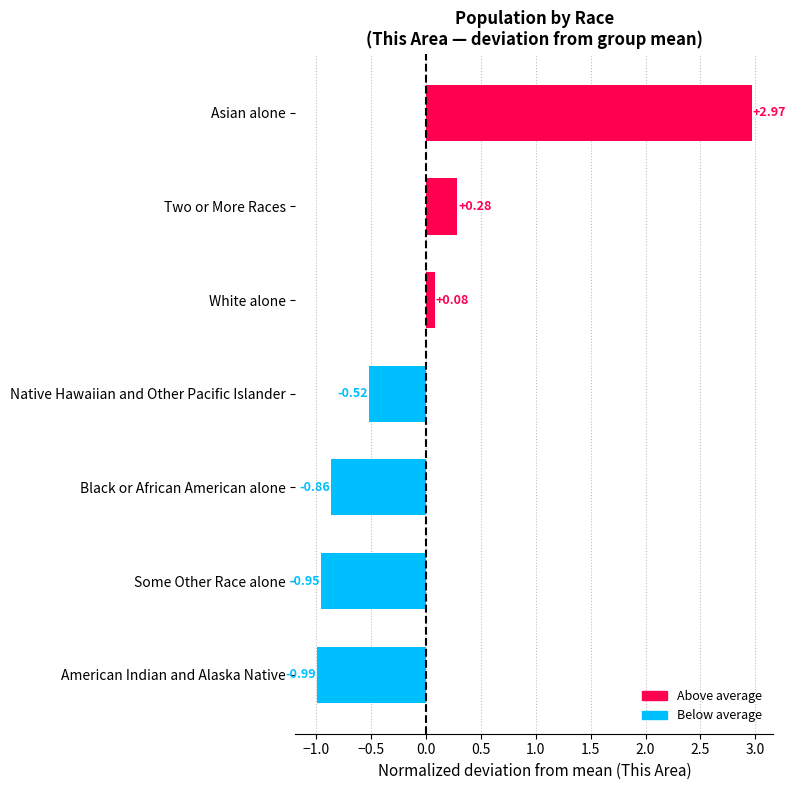

Which has a higher value, American Indian and Alaska Native or Two or More Races?

Two or More Races